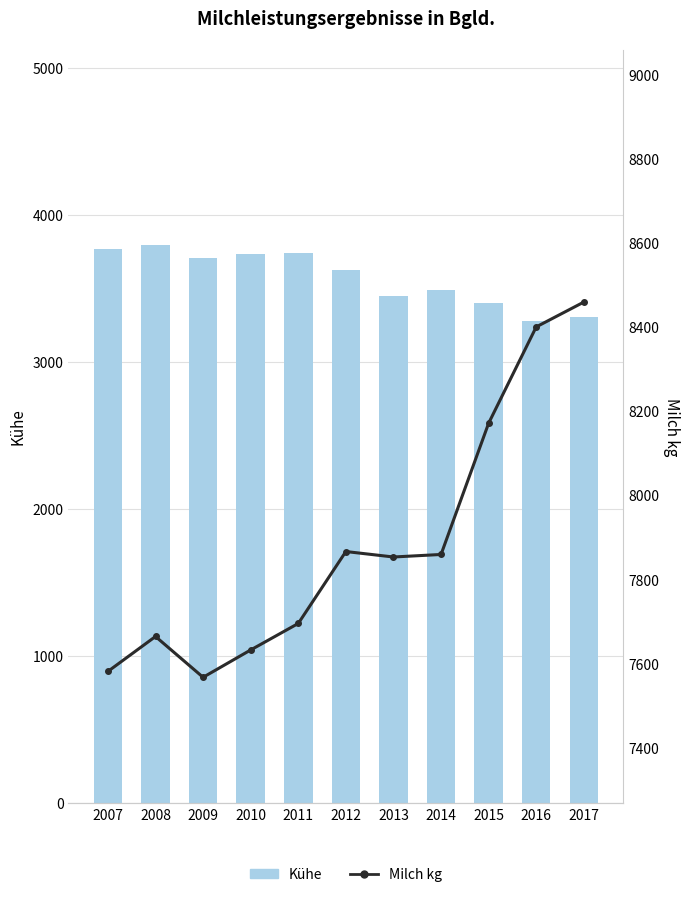

At which label does Kühe reach its peak?

2008